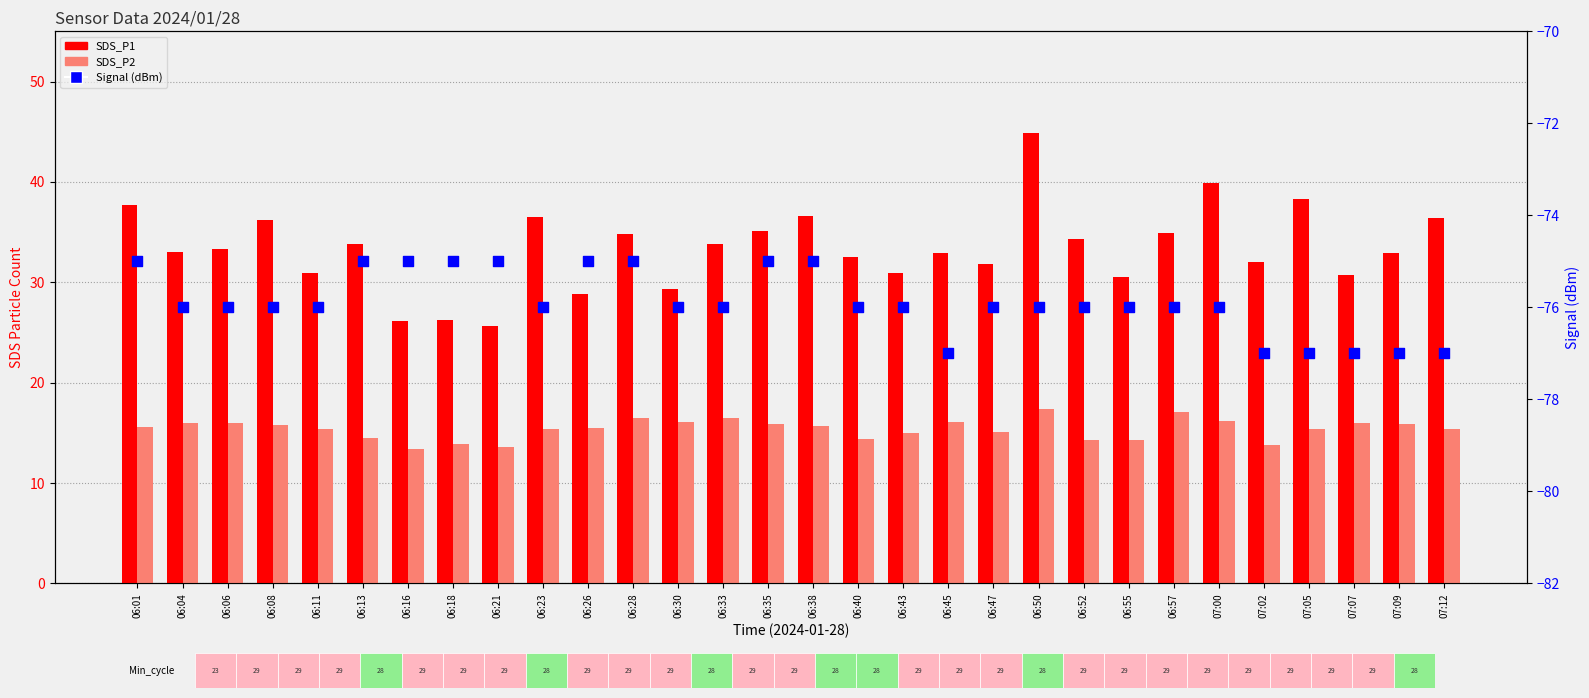

At how many categories does at least one series exceed -16?

30